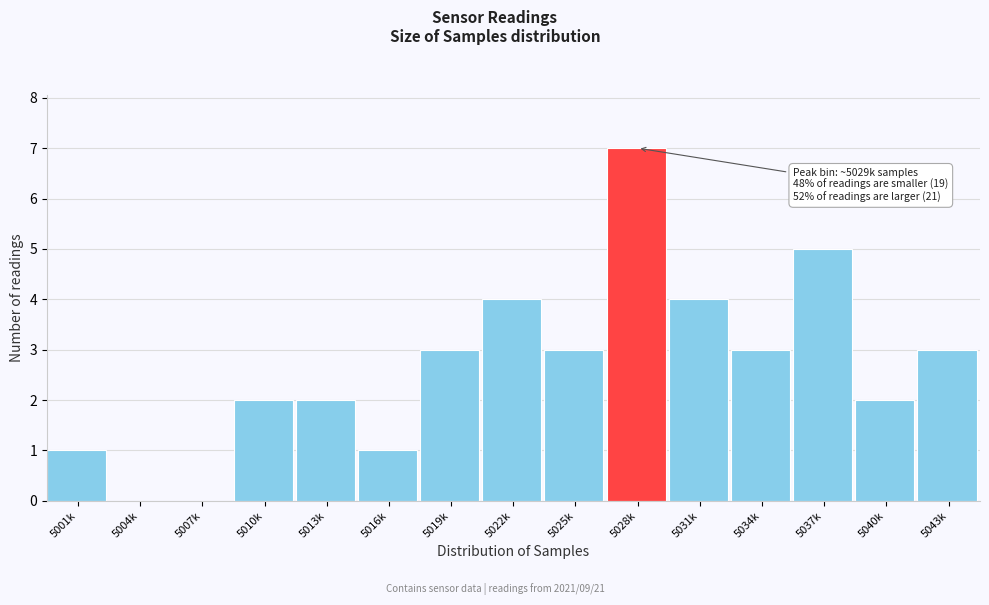

Reading left to right, what are all the values shown in this chart?

5001k=1	5004k=0	5007k=0	5010k=2	5013k=2	5016k=1	5019k=3	5022k=4	5025k=3	5028k=7	5031k=4	5034k=3	5037k=5	5040k=2	5043k=3